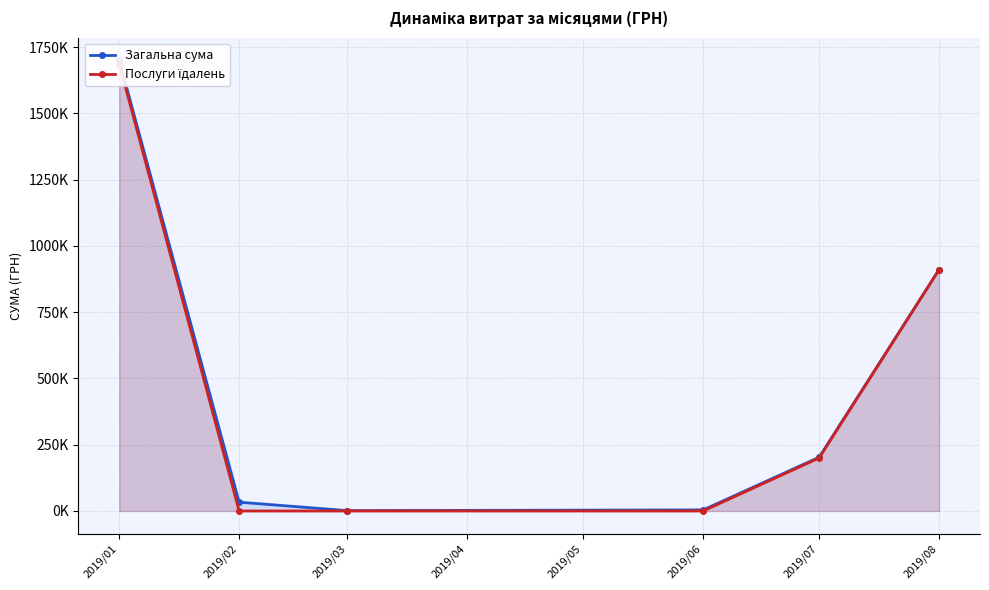

What is the total value across all series at 2019/01?

3386067.2